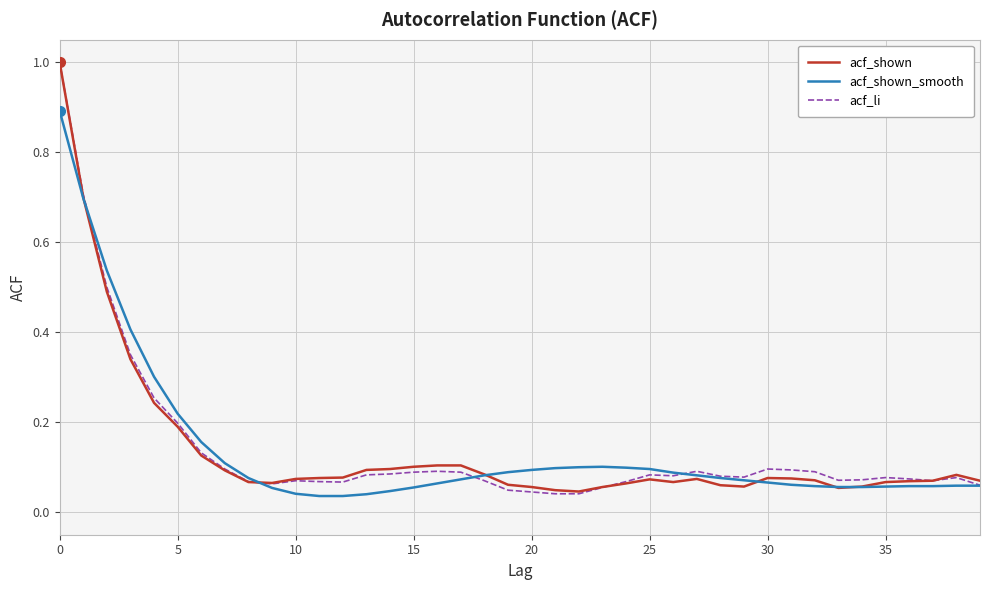

Does the chart have visible grid lines?

Yes